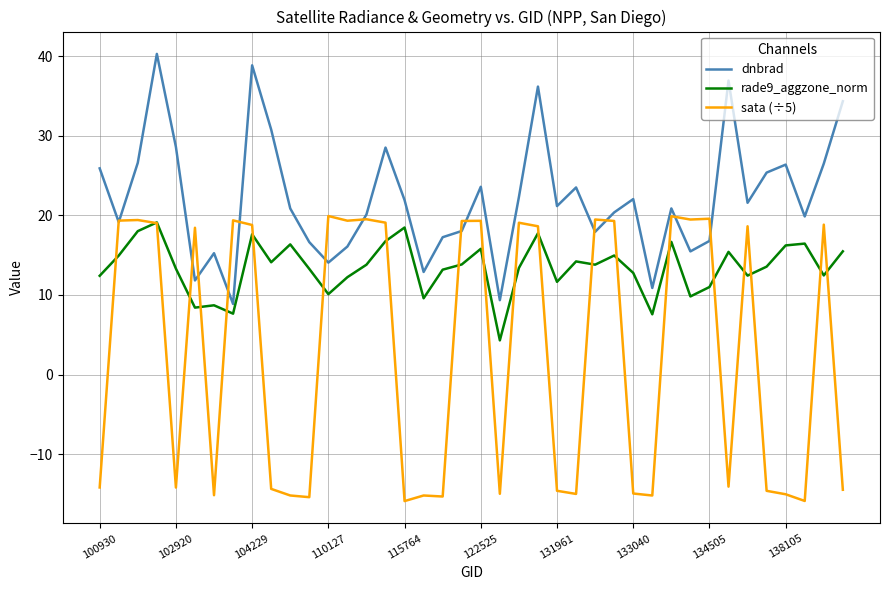

Rank the series by their average value, from highest to lowest.

dnbrad, rade9_aggzone_norm, sata (÷5)